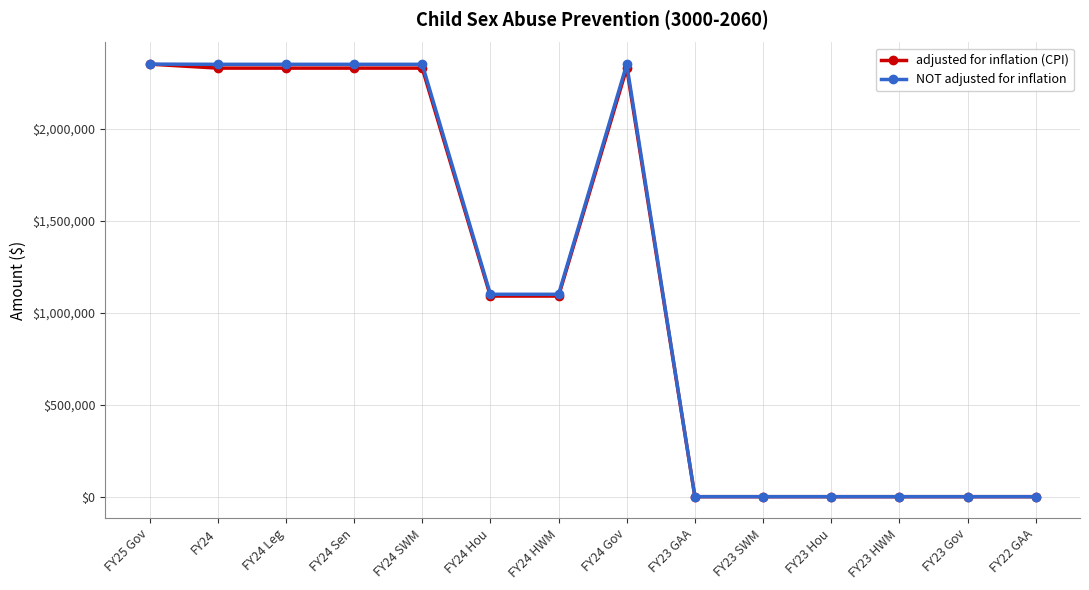

What is the highest value of the NOT adjusted for inflation series?

2351044